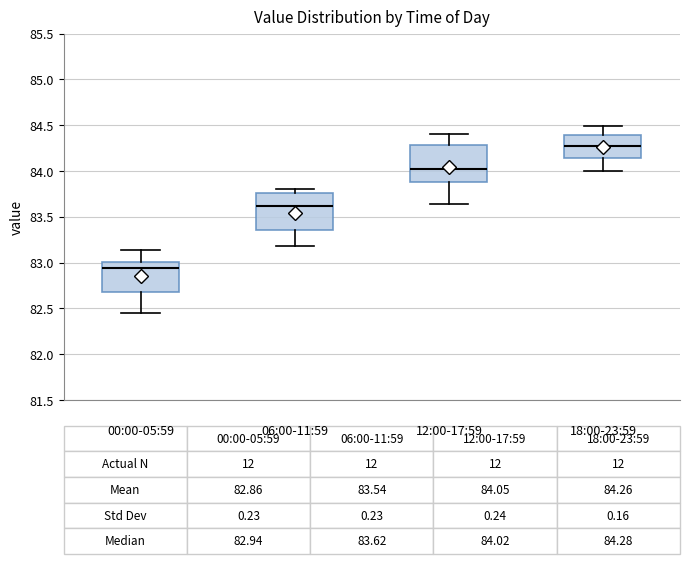

Which box has the lowest median line?

00:00-05:59